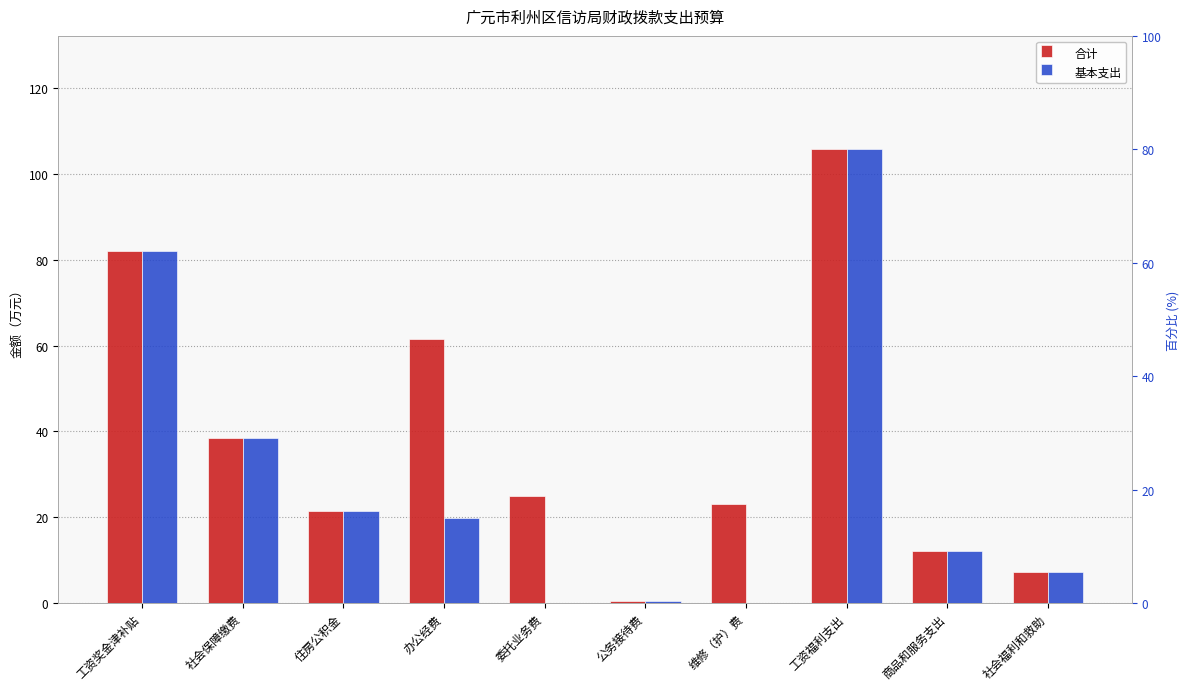

What is the label of the 6th bar from the right?

委托业务费